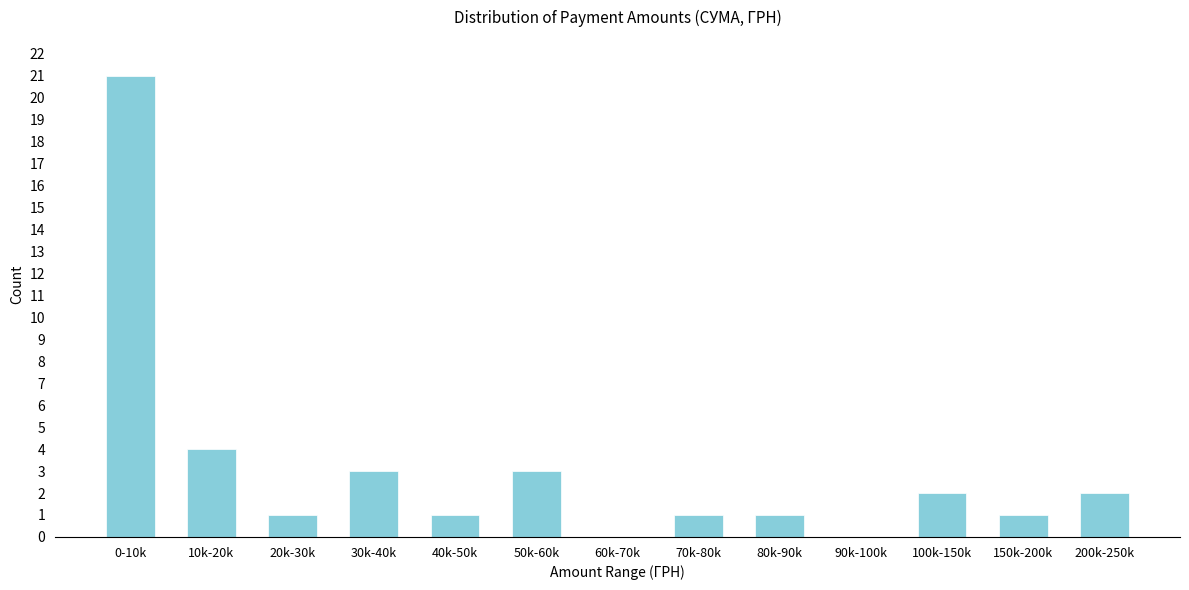

Reading left to right, extract all data points from this chart.

0-10k=21	10k-20k=4	20k-30k=1	30k-40k=3	40k-50k=1	50k-60k=3	60k-70k=0	70k-80k=1	80k-90k=1	90k-100k=0	100k-150k=2	150k-200k=1	200k-250k=2